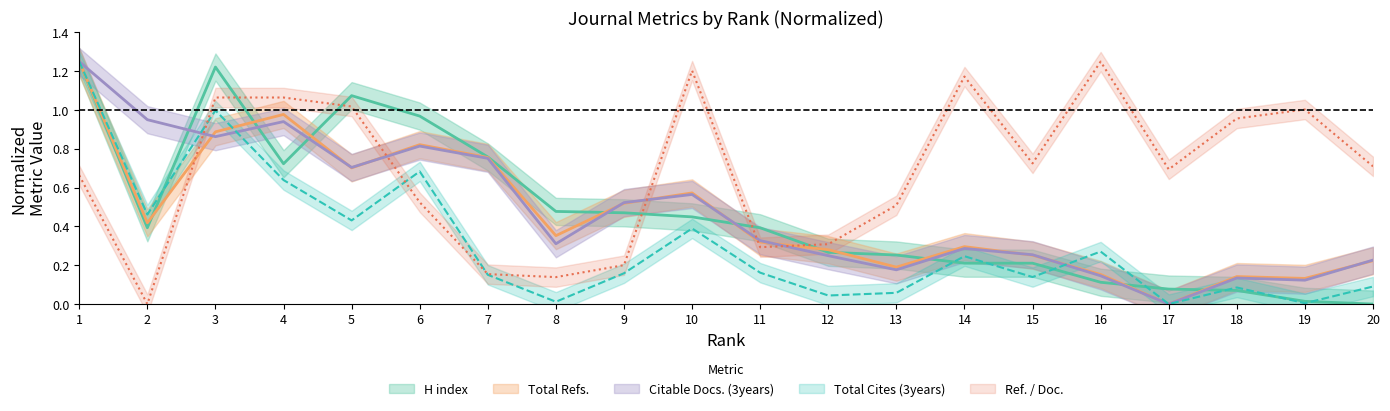

The Ref. / Doc. series shows 1.0 at 19. True or false?

True